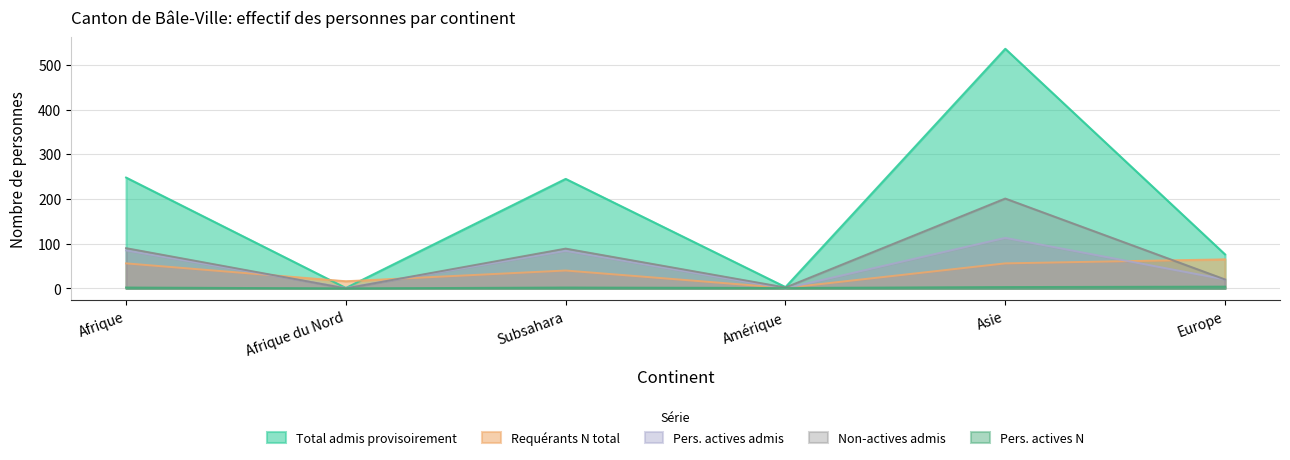

Is it true that Non-actives admis equals 2 at Amérique?

True